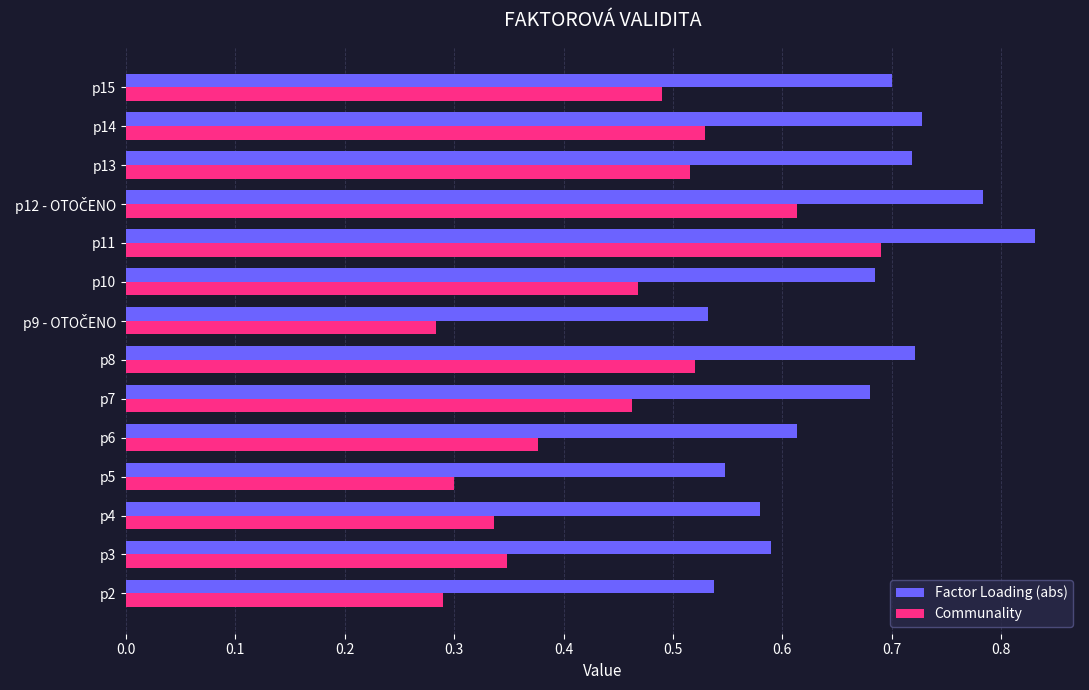

How many Communality values are between 0 and 1?

14